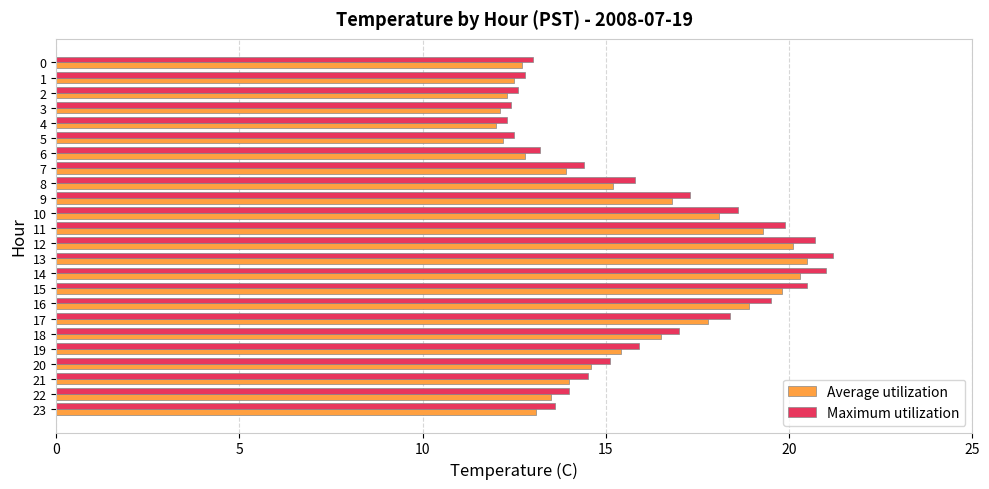

True or false: Maximum utilization has a value of 10.3 at 15.

False